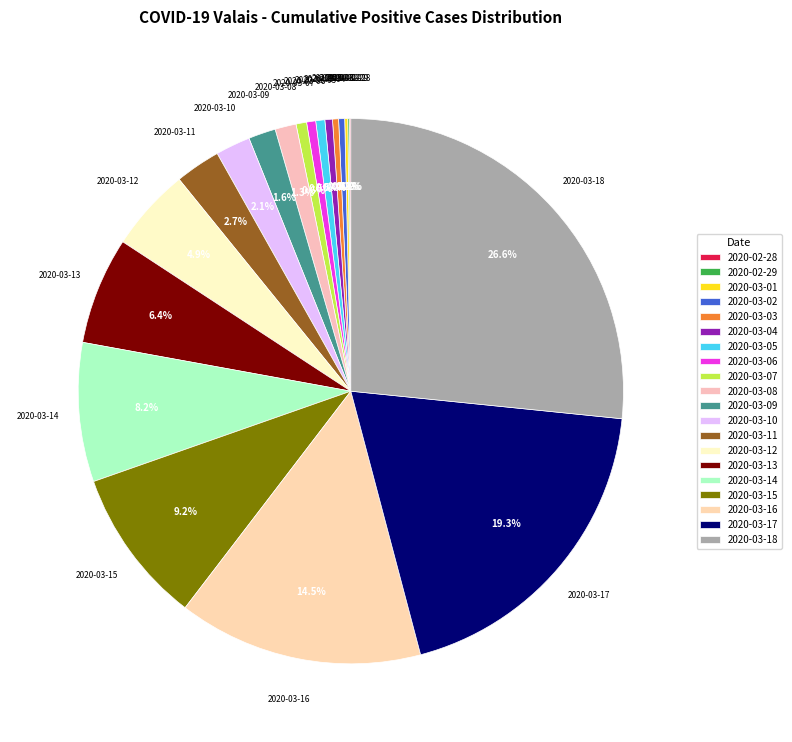

To the nearest percent, what portion does 2020-03-17 represent?

19%